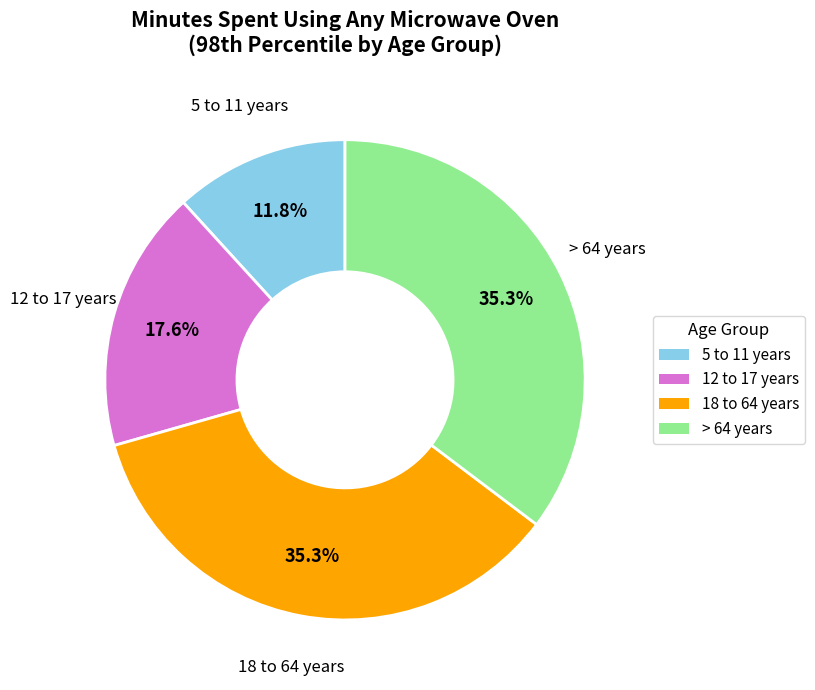

How many slices are in this pie chart?

4